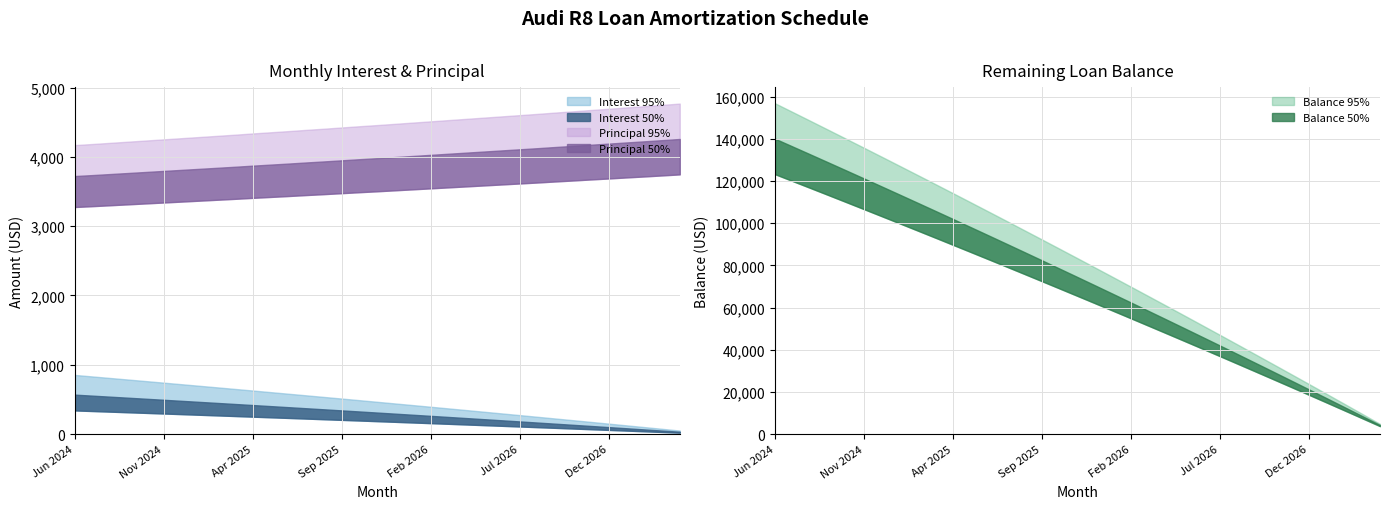

Does the chart have visible grid lines?

Yes